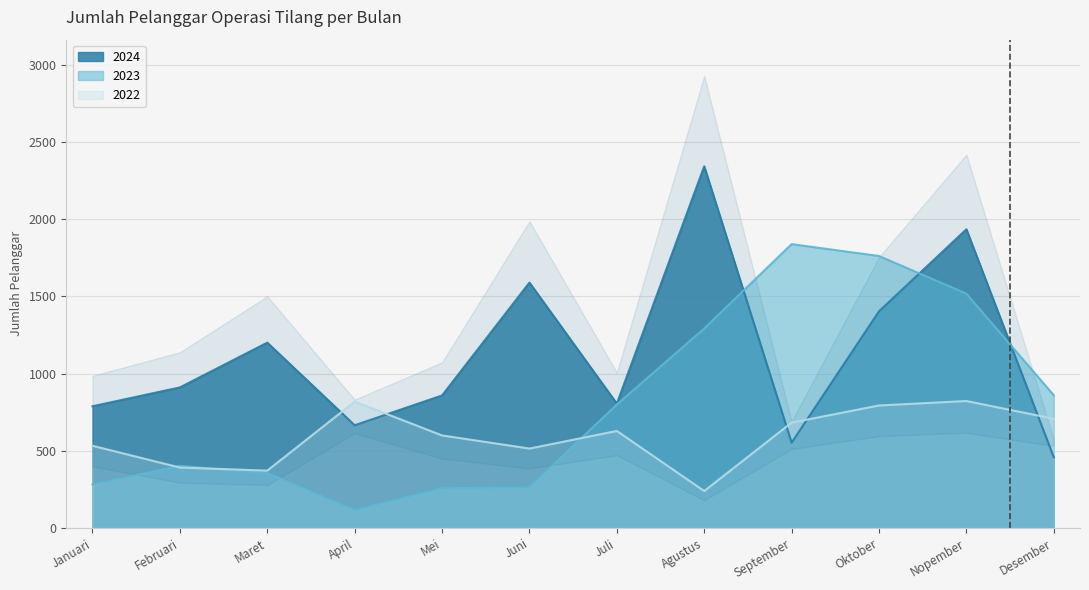

At Oktober, list the series in order from largest to smallest.

2023, 2024, 2022